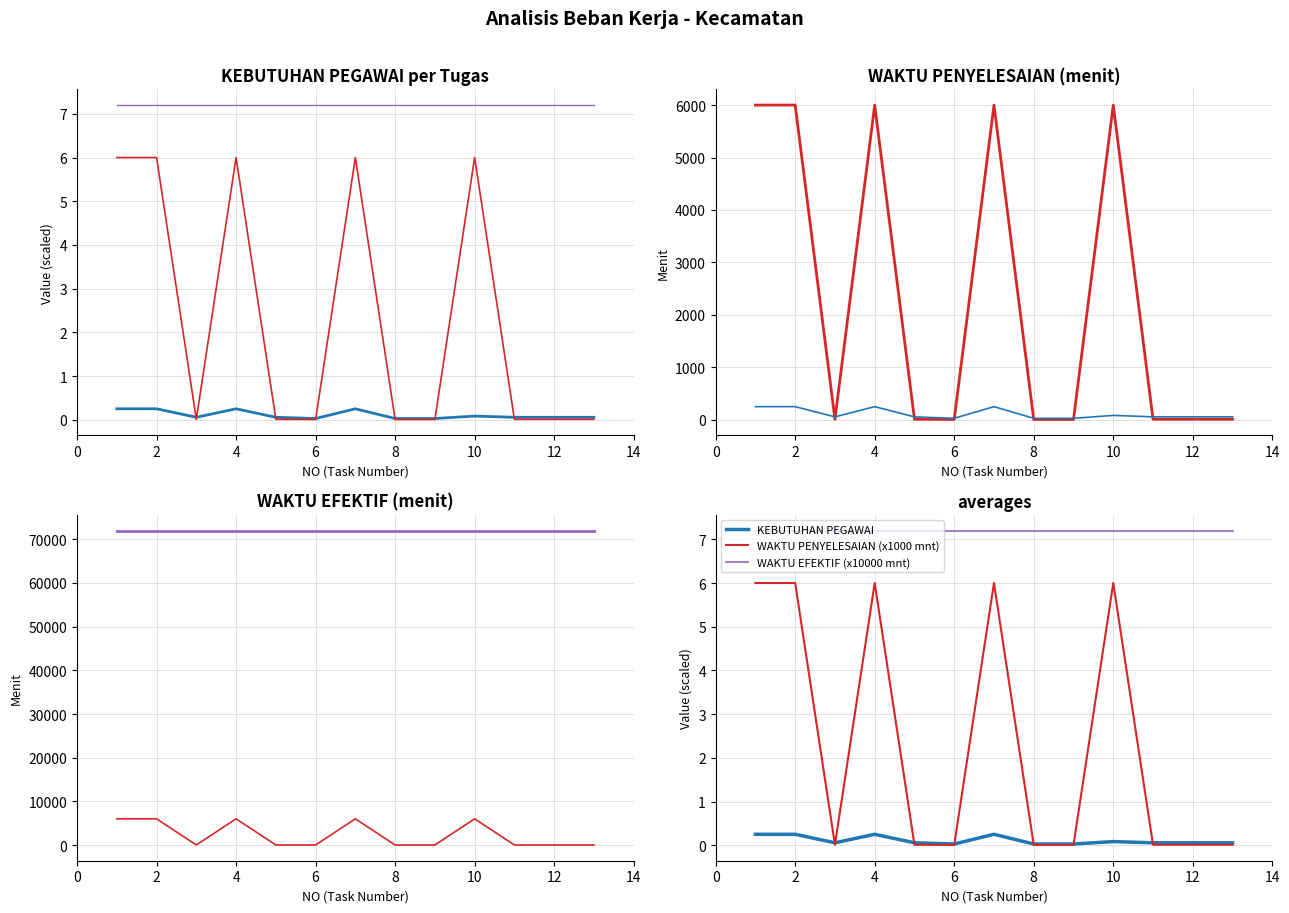

What is the difference between the highest and lowest values at 8?

72000.0